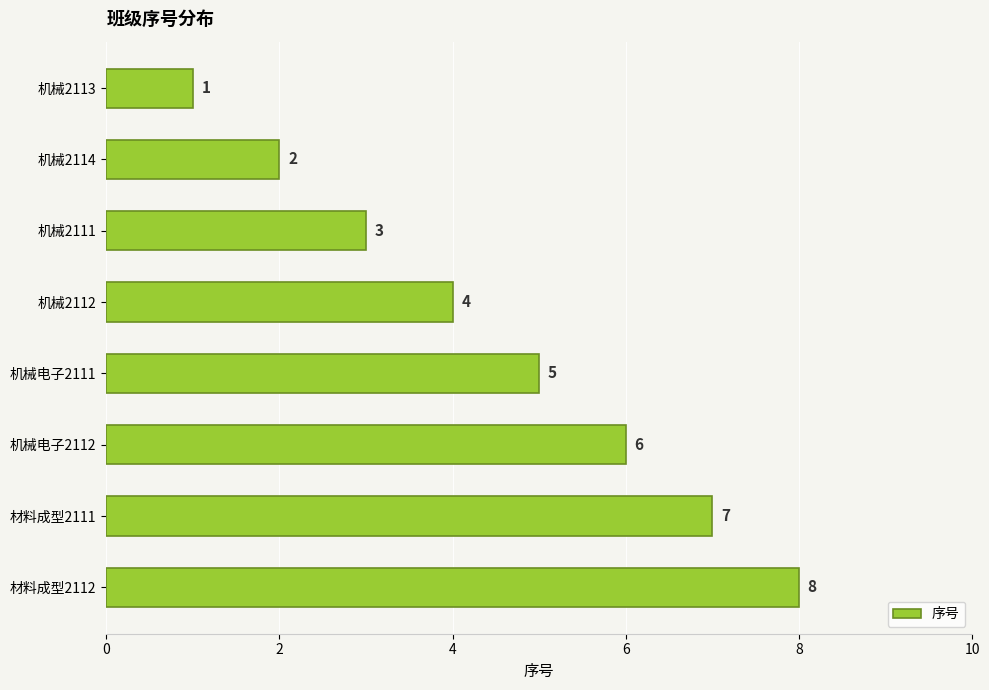

What is the greatest value displayed?

8